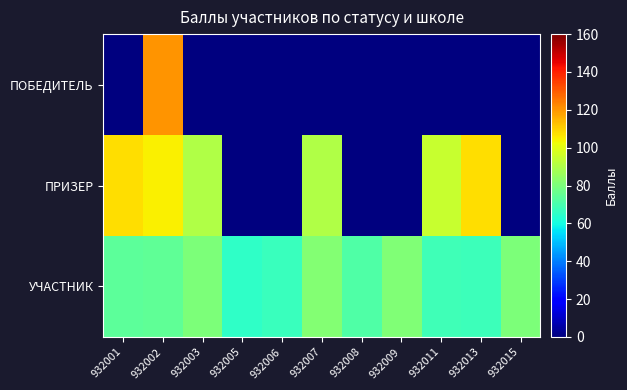

Which has a higher value, 932002 or 932009?

932002